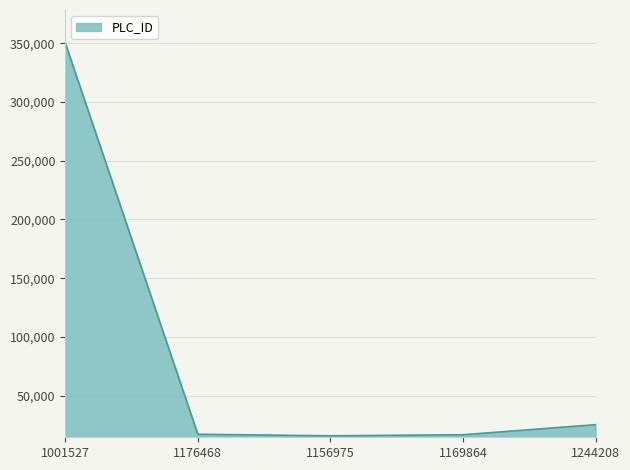

What is the change in value from 1176468 to 1156975?

-1331